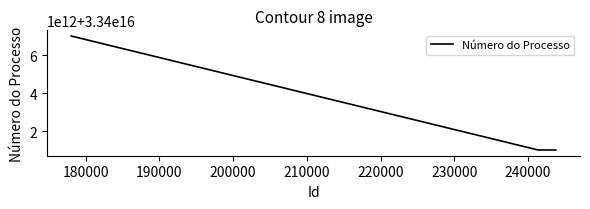

Reading right to left, extract all data points from this chart.

33401003332201312	33401003332201312	33407004523201504